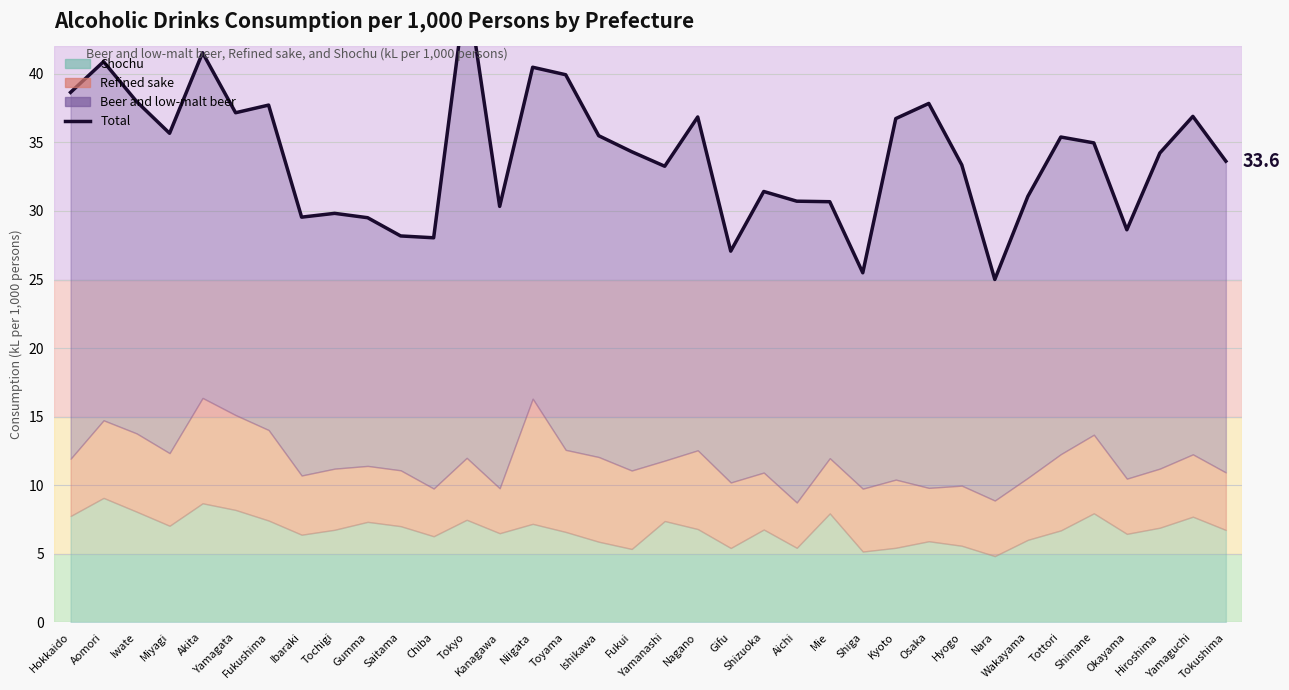

Reading left to right, transcribe all the data shown in this chart.

Hokkaido=38.7	Aomori=40.9	Iwate=38.0	Miyagi=35.7	Akita=41.5	Yamagata=37.2	Fukushima=37.7	Ibaraki=29.6	Tochigi=29.8	Gumma=29.5	Saitama=28.2	Chiba=28.0	Tokyo=46.5	Kanagawa=30.3	Niigata=40.5	Toyama=39.9	Ishikawa=35.5	Fukui=34.3	Yamanashi=33.3	Nagano=36.9	Gifu=27.1	Shizuoka=31.4	Aichi=30.7	Mie=30.7	Shiga=25.5	Kyoto=36.7	Osaka=37.8	Hyogo=33.4	Nara=25.0	Wakayama=31.1	Tottori=35.4	Shimane=35.0	Okayama=28.6	Hiroshima=34.2	Yamaguchi=36.9	Tokushima=33.6